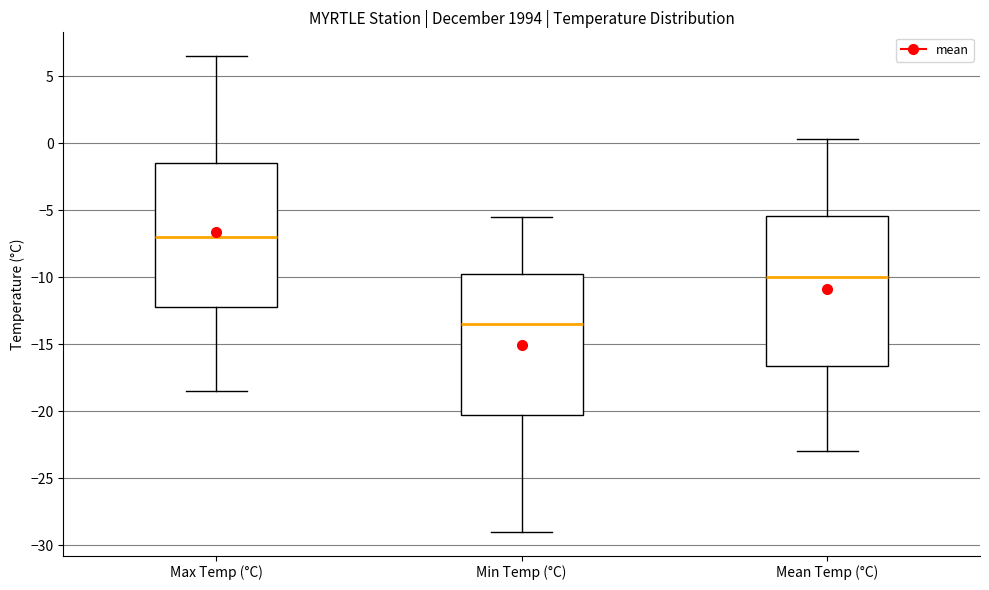

Reading left to right, transcribe this box plot: for each box, give where its median line is, the range the box spans, and where its two whiskers end, as read against the y-axis. The values are not printed on the chart, so give them approximately, as read against the axis.

Max Temp (°C): median -7.0, box -12.0 to -1.5, whiskers -18.5 to 6.5
Min Temp (°C): median -13.5, box -20.0 to -9.5, whiskers -29.0 to -5.5
Mean Temp (°C): median -10.0, box -16.5 to -5.5, whiskers -23.0 to 0.5